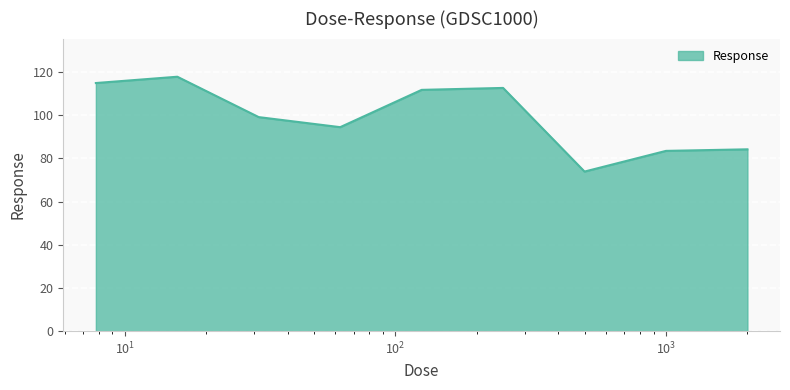

How many lines are shown in the chart?

1